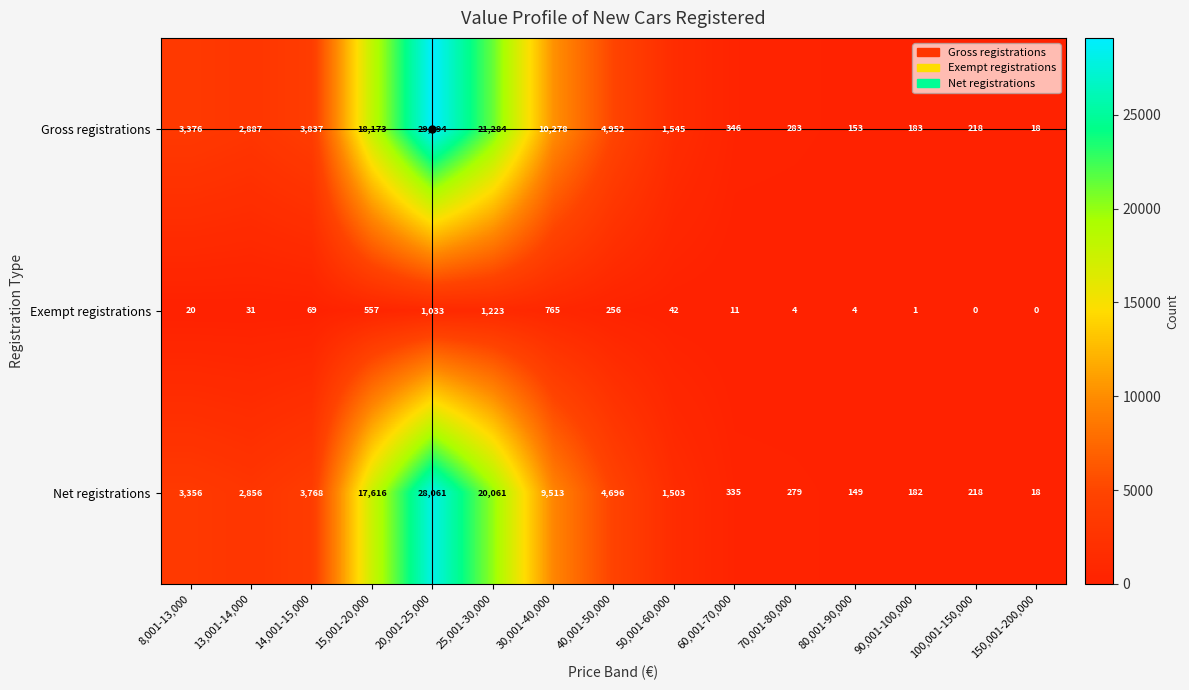

What is the lowest value of the Gross registrations series?

18